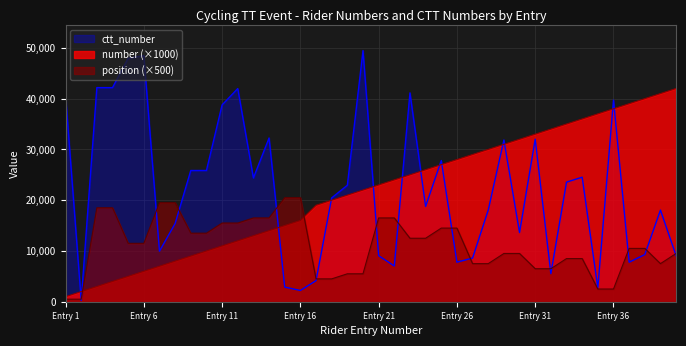

The number series shows 4000 at 4. True or false?

True